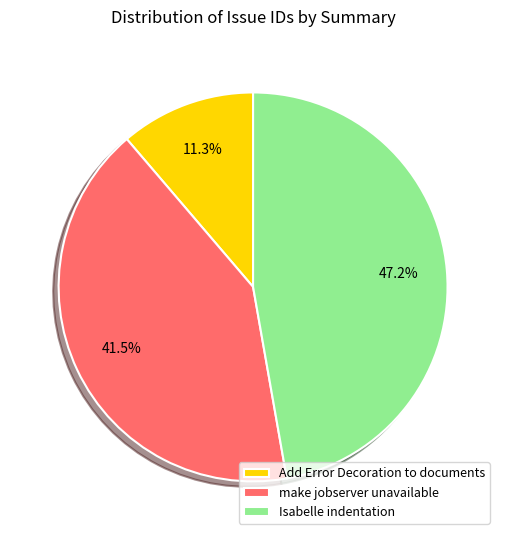

Combined, what portion of the pie is Isabelle indentation and make jobserver unavailable?

88.7%